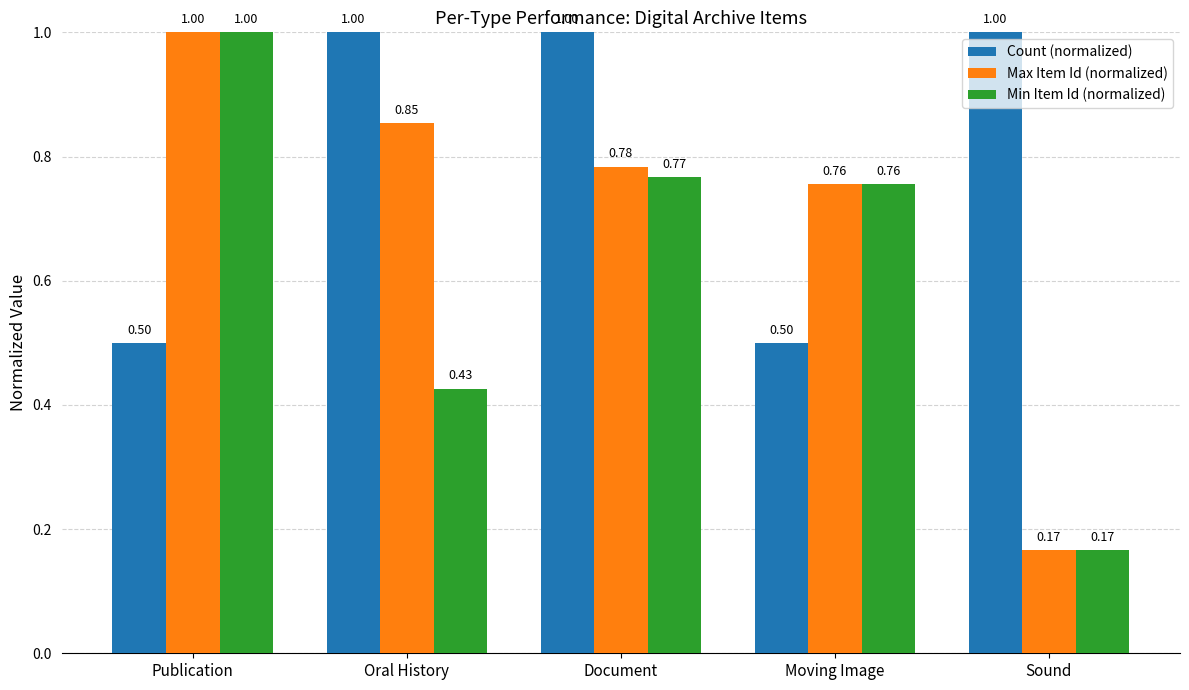

Read the Count (normalized) value at Moving Image.

0.5